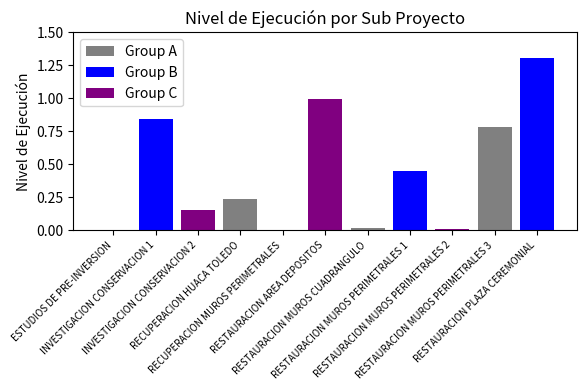

What is the sum of all values?

4.8